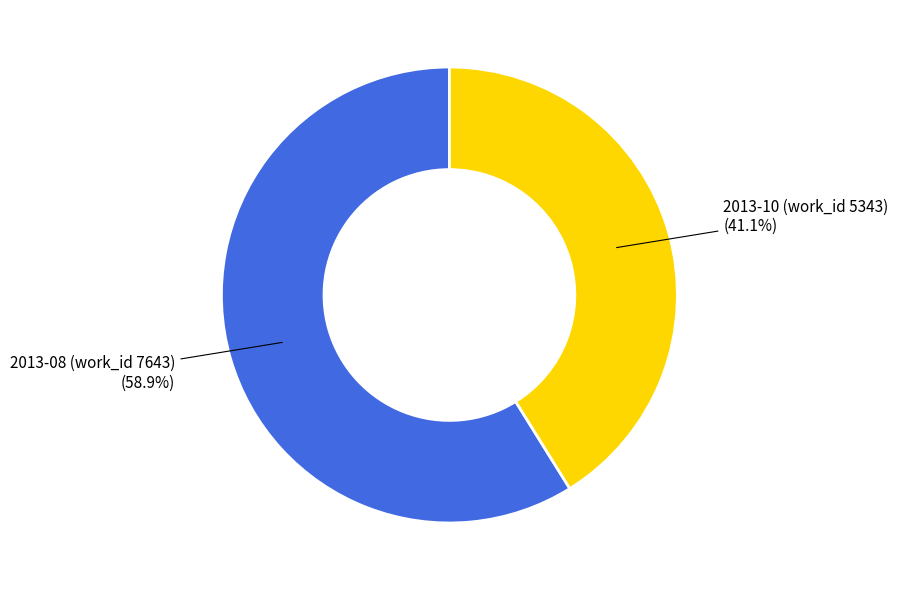

To the nearest percent, what is the difference between the largest and smallest slice percentages?

18%